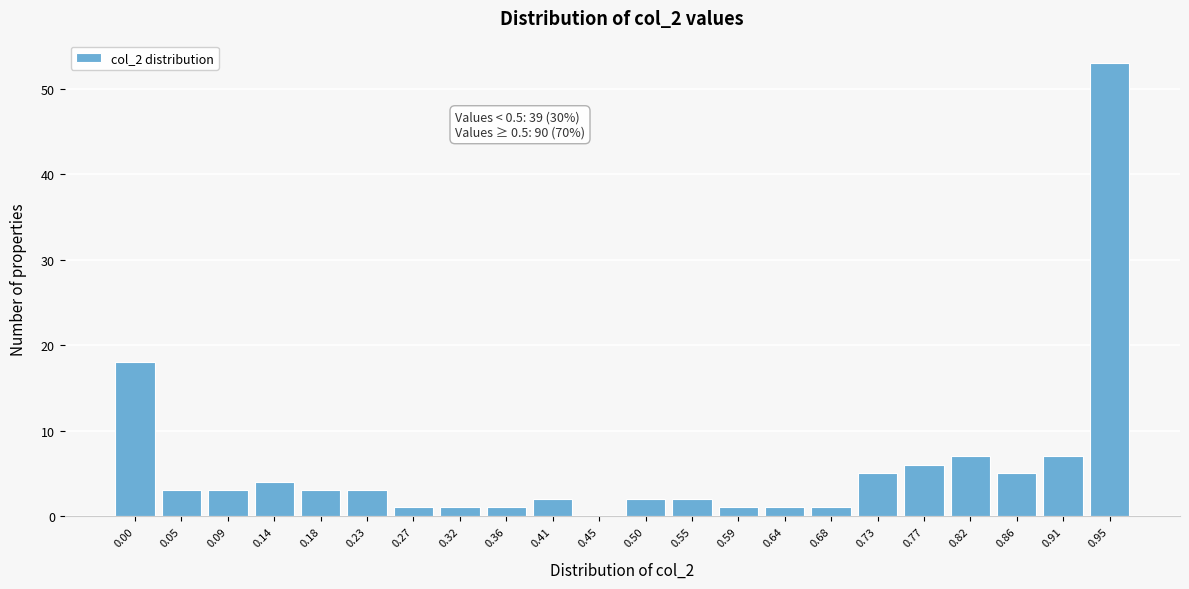

Reading left to right, extract all data points from this chart.

0.00=18	0.05=3	0.09=3	0.14=4	0.18=3	0.23=3	0.27=1	0.32=1	0.36=1	0.41=2	0.45=0	0.50=2	0.55=2	0.59=1	0.64=1	0.68=1	0.73=5	0.77=6	0.82=7	0.86=5	0.91=7	0.95=53